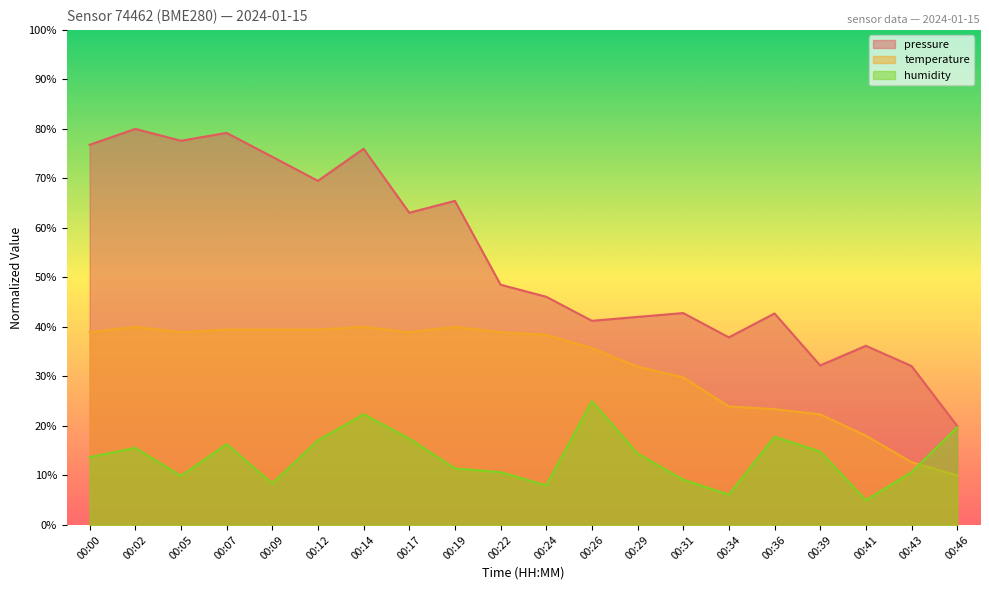

What is the sum of all humidity values?

273.6